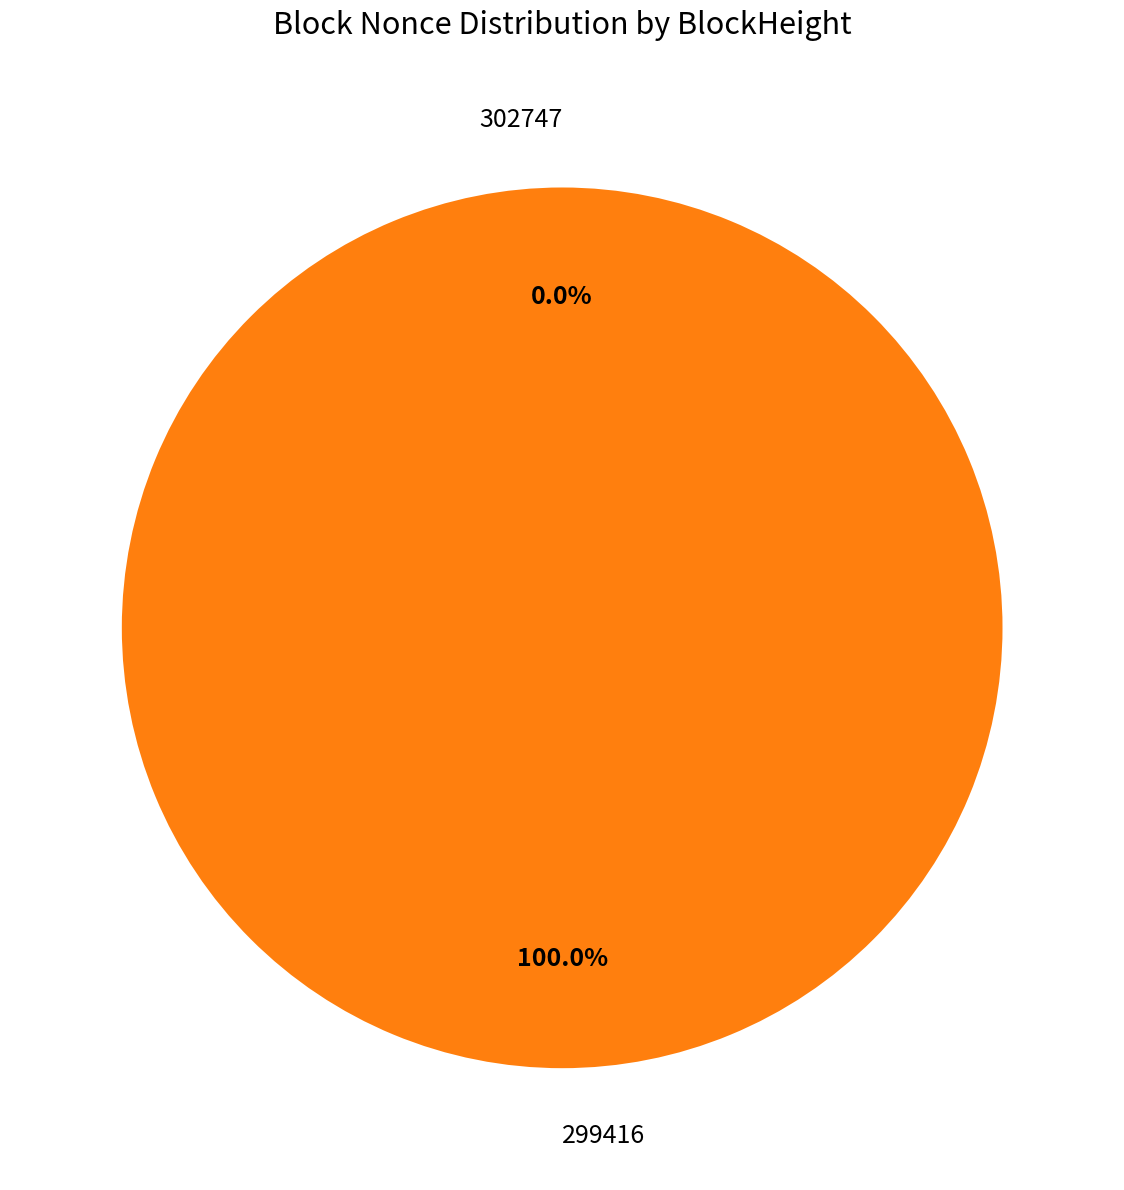

Which slice is the smallest?

302747